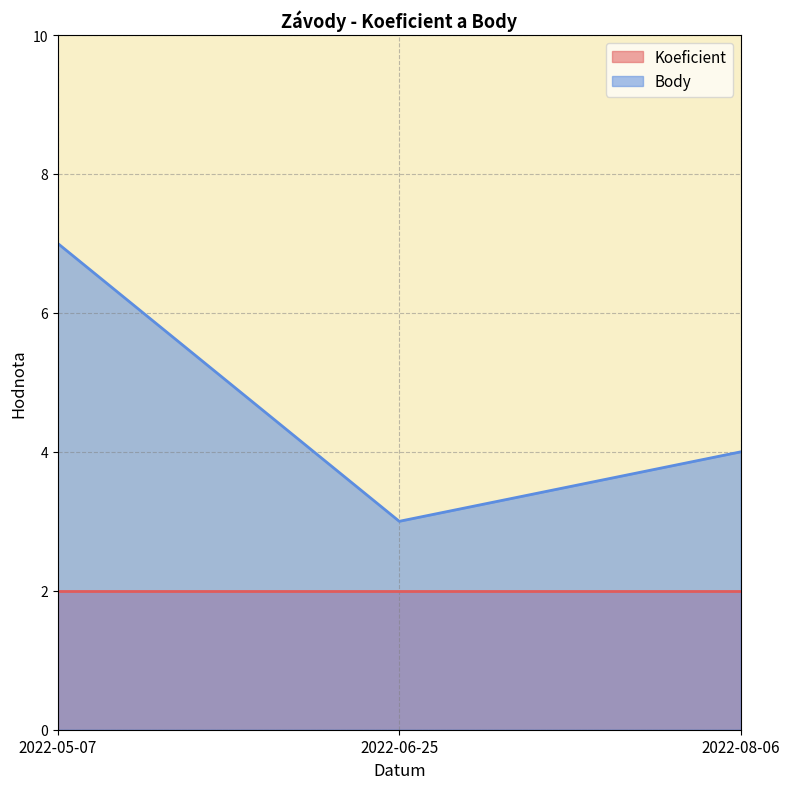

Rank the categories by value from highest to lowest.

2022-05-07, 2022-08-06, 2022-06-25